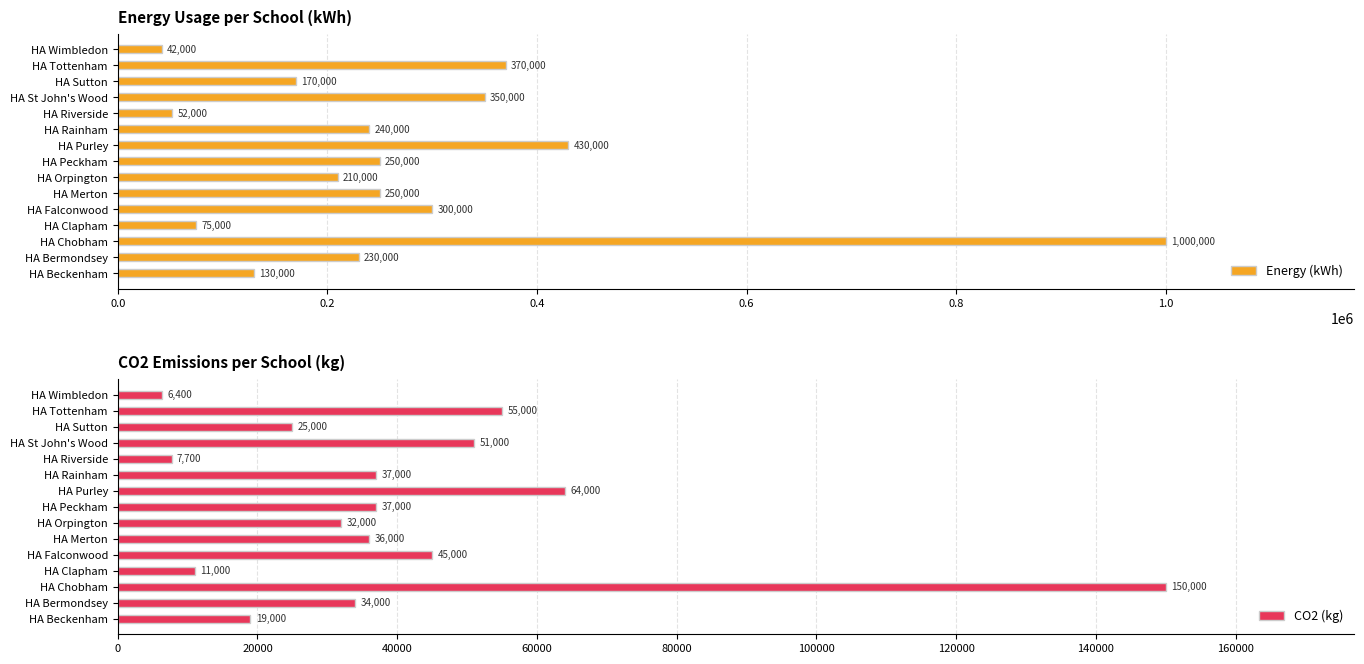

What is the lowest value of the Energy (kWh) series?

42000